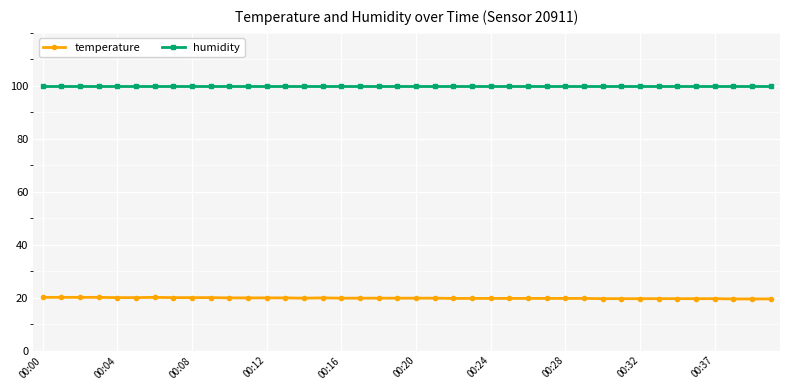

What is the value of the temperature point at the 32nd from the left?

19.6